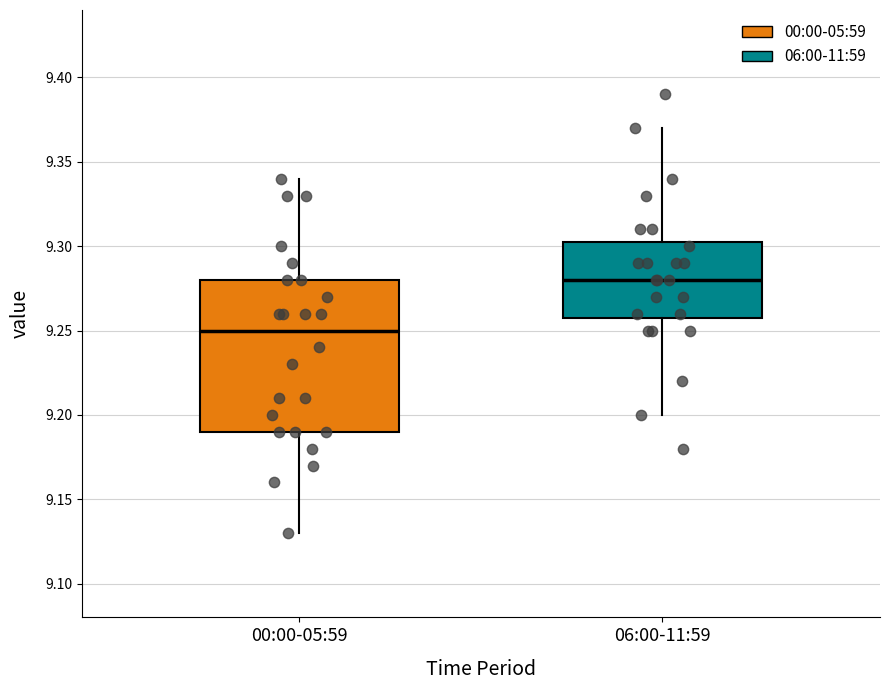

Which box has the highest median line?

06:00-11:59